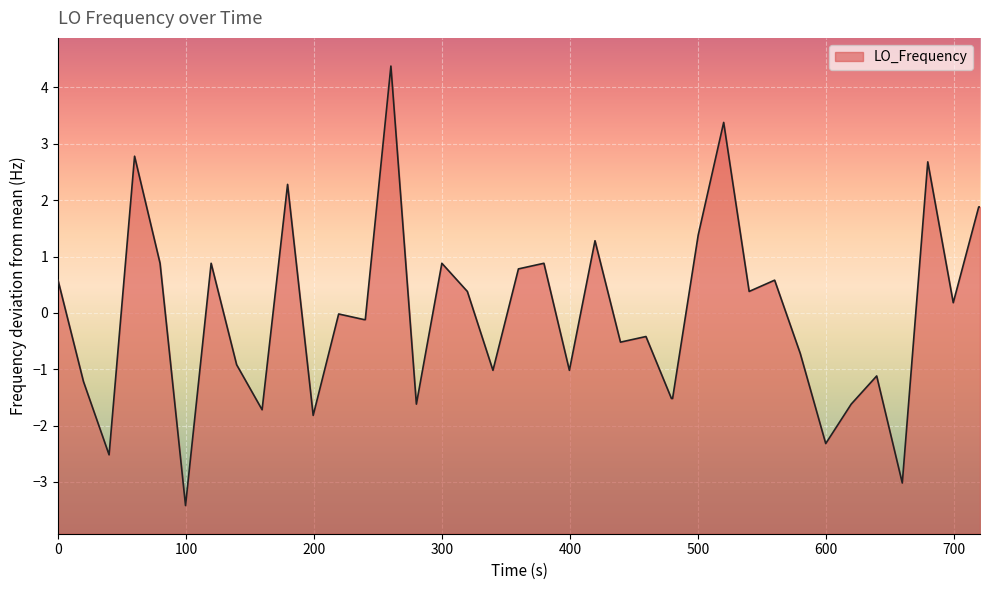

What is the greatest value displayed?

4.4